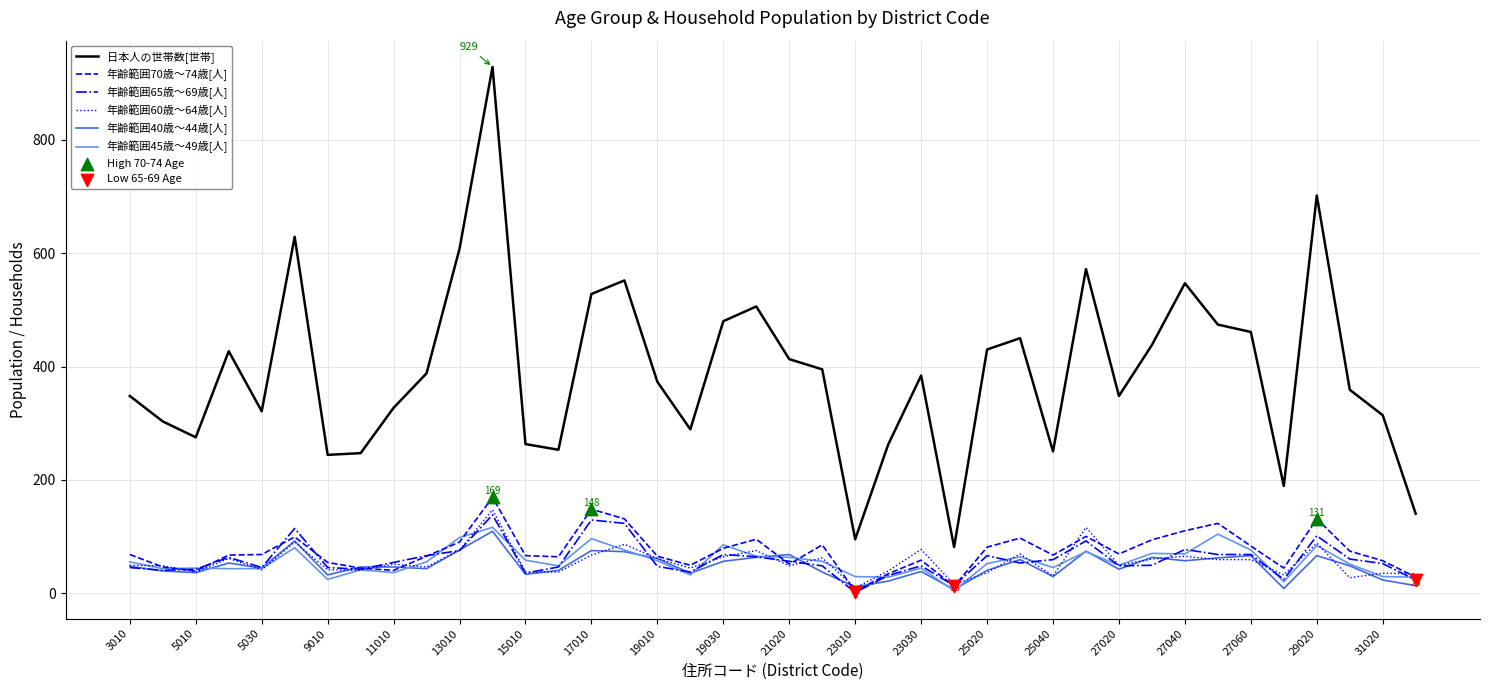

Which series has the largest total across all categories?

日本人の世帯数[世帯]